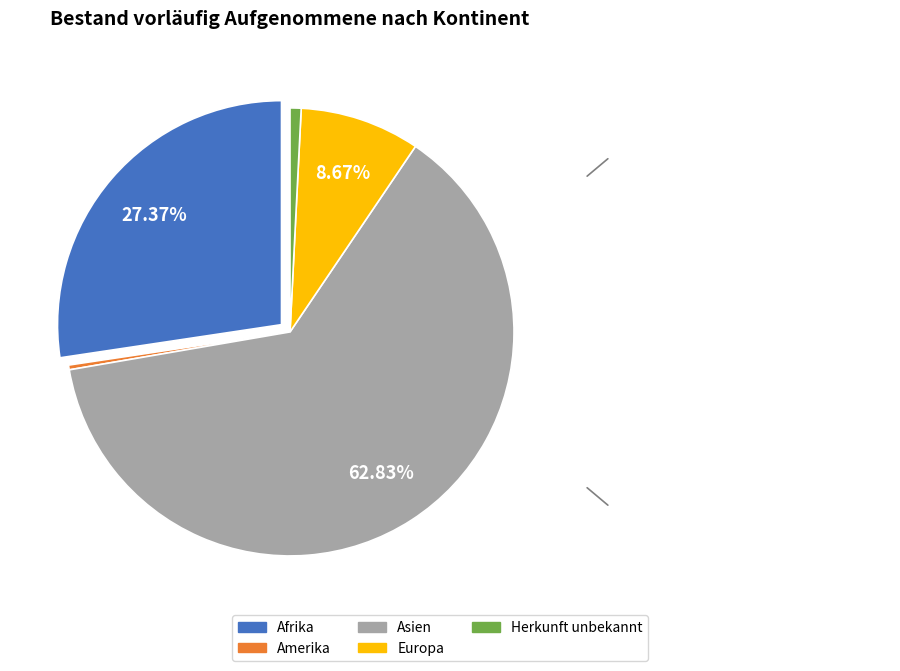

Count the number of slices in the pie.

5